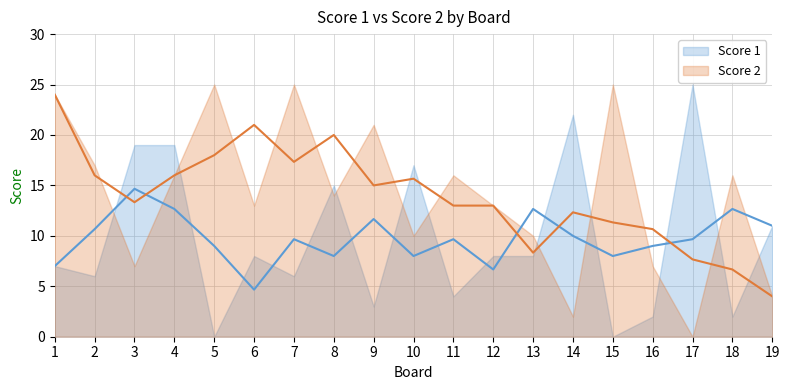

Reading left to right, list all the values displayed in this chart.

Score 1: 7.0	10.7	14.7	12.7	9.0	4.7	9.7	8.0	11.7	8.0	9.7	6.7	12.7	10.0	8.0	9.0	9.7	12.7	11.0
Score 2: 24.0	16.0	13.3	16.0	18.0	21.0	17.3	20.0	15.0	15.7	13.0	13.0	8.3	12.3	11.3	10.7	7.7	6.7	4.0